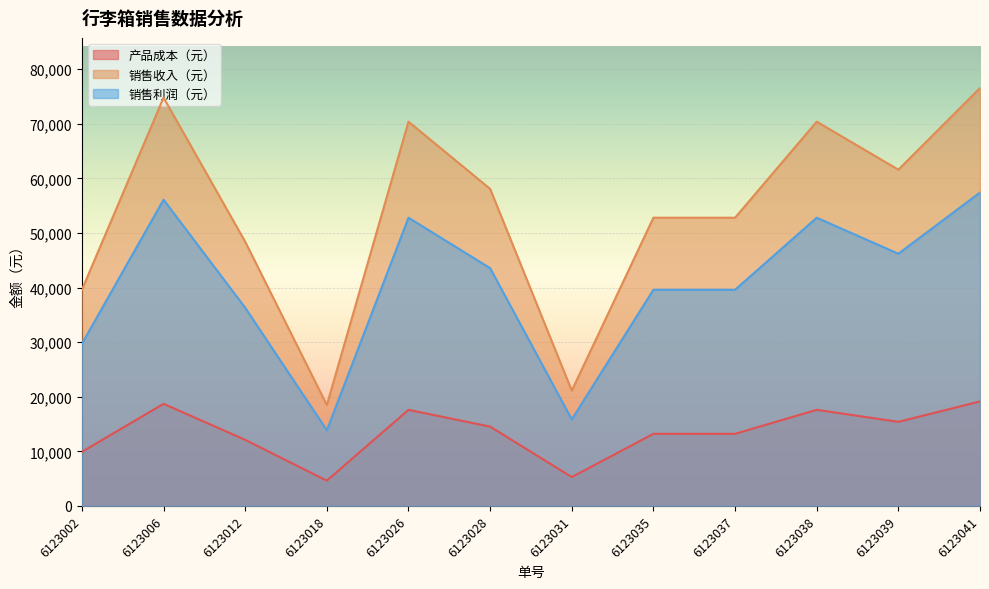

Rank the categories by 销售利润（元） value from highest to lowest.

6123041, 6123006, 6123026, 6123038, 6123039, 6123028, 6123035, 6123037, 6123012, 6123002, 6123031, 6123018